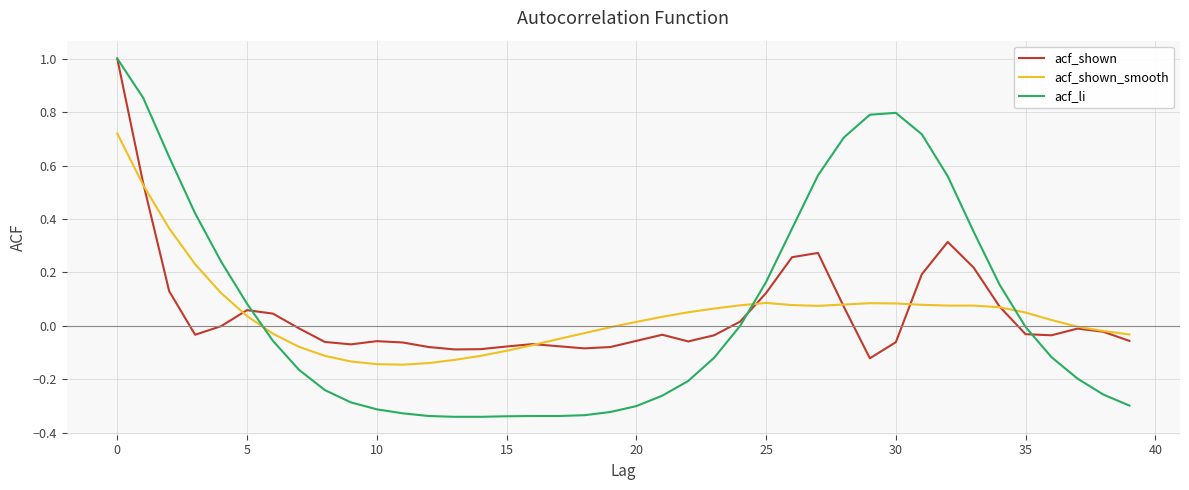

What is the highest value of the acf_li series?

1.0